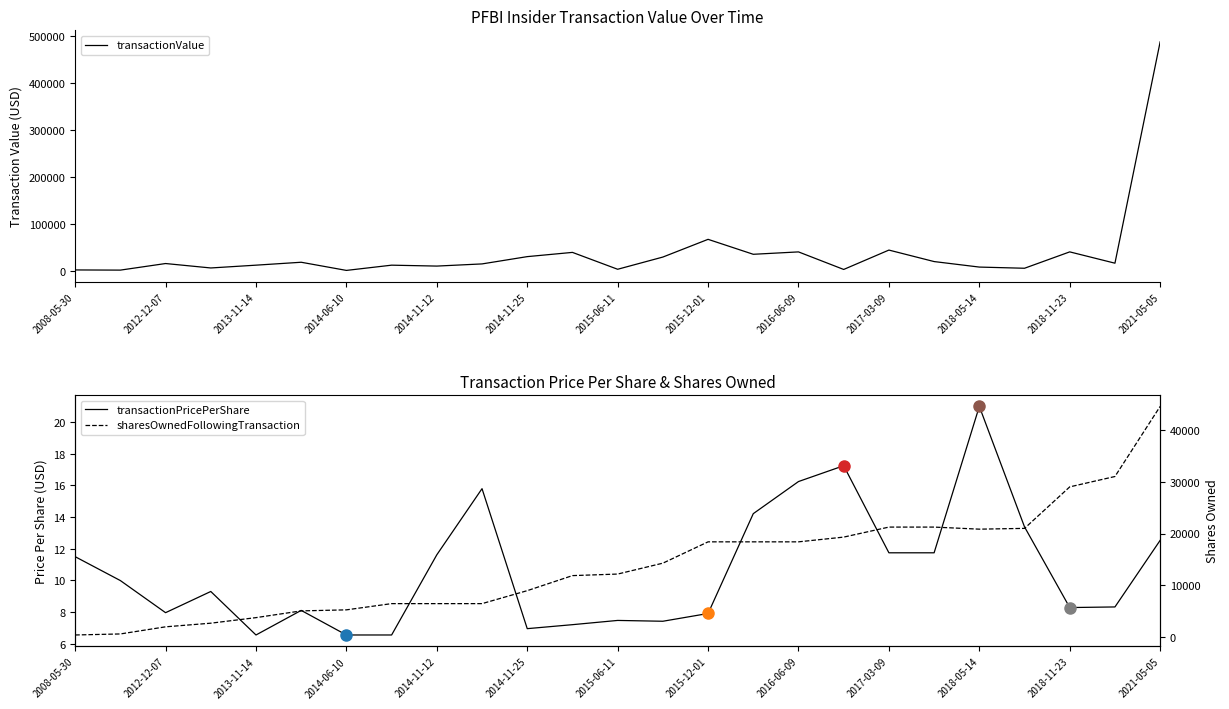

Which category has the highest value in the transactionValue series?

2021-05-05